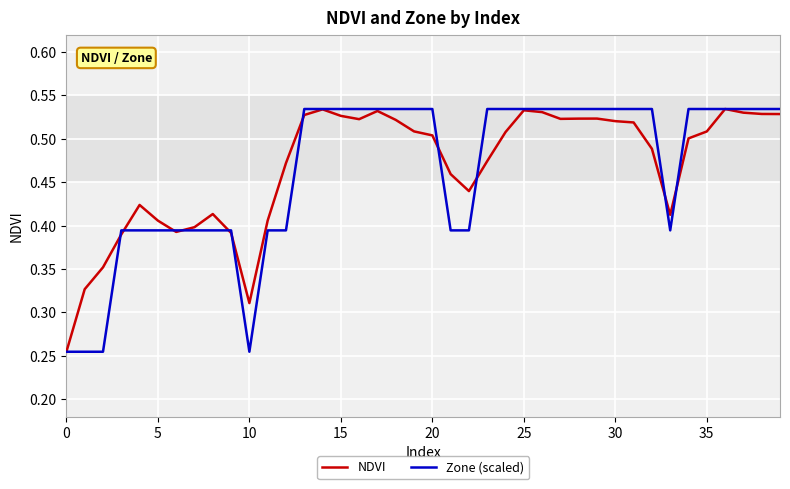

Is this an area chart (filled region under the line)?

No